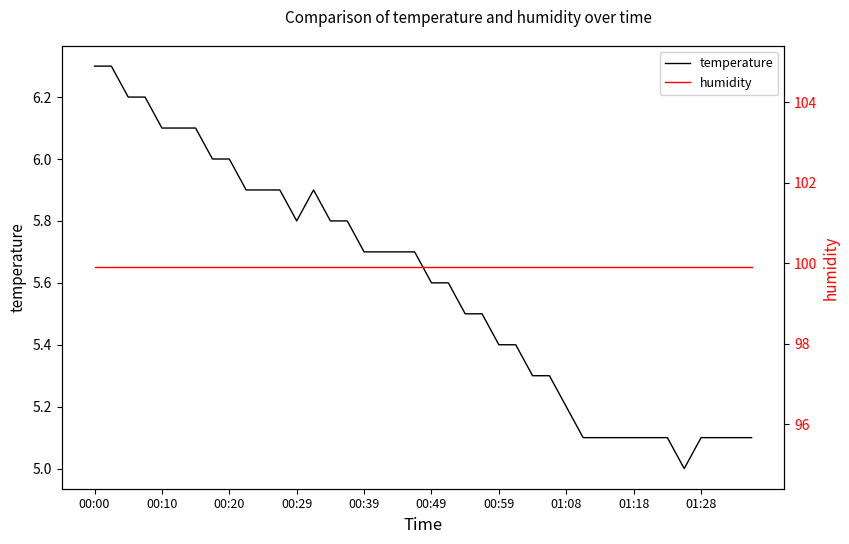

Which series has the largest total across all categories?

humidity